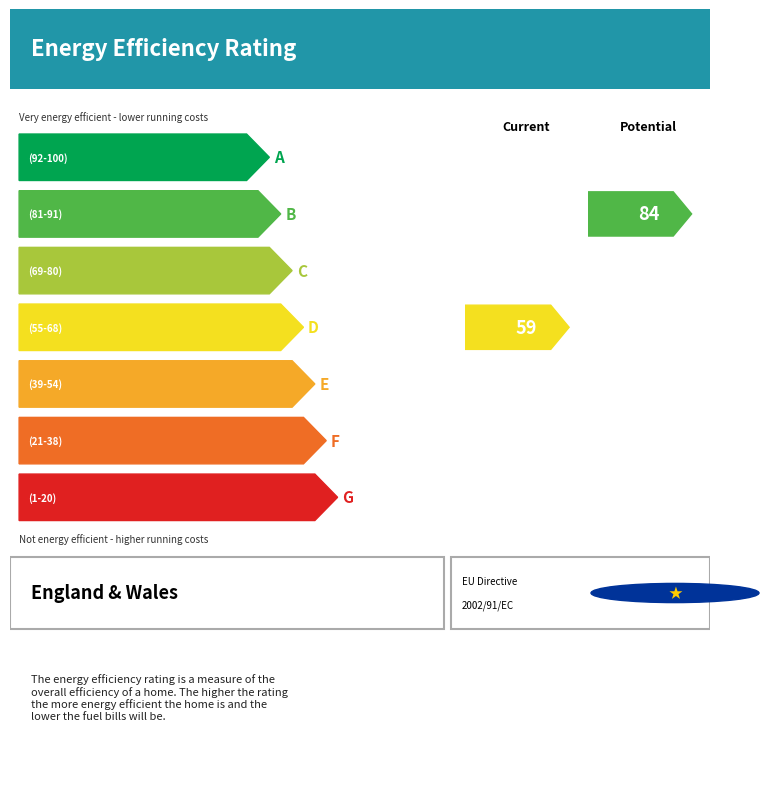

Are the bars grouped side by side (vs. stacked)?

No